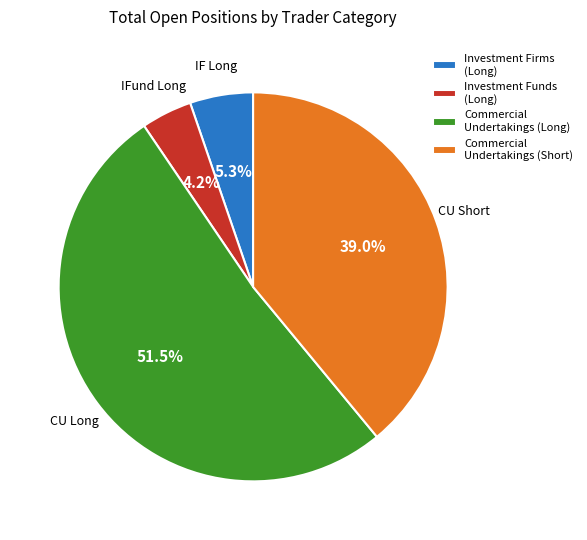

What is the largest slice in the pie chart?

Commercial Undertakings (Long)